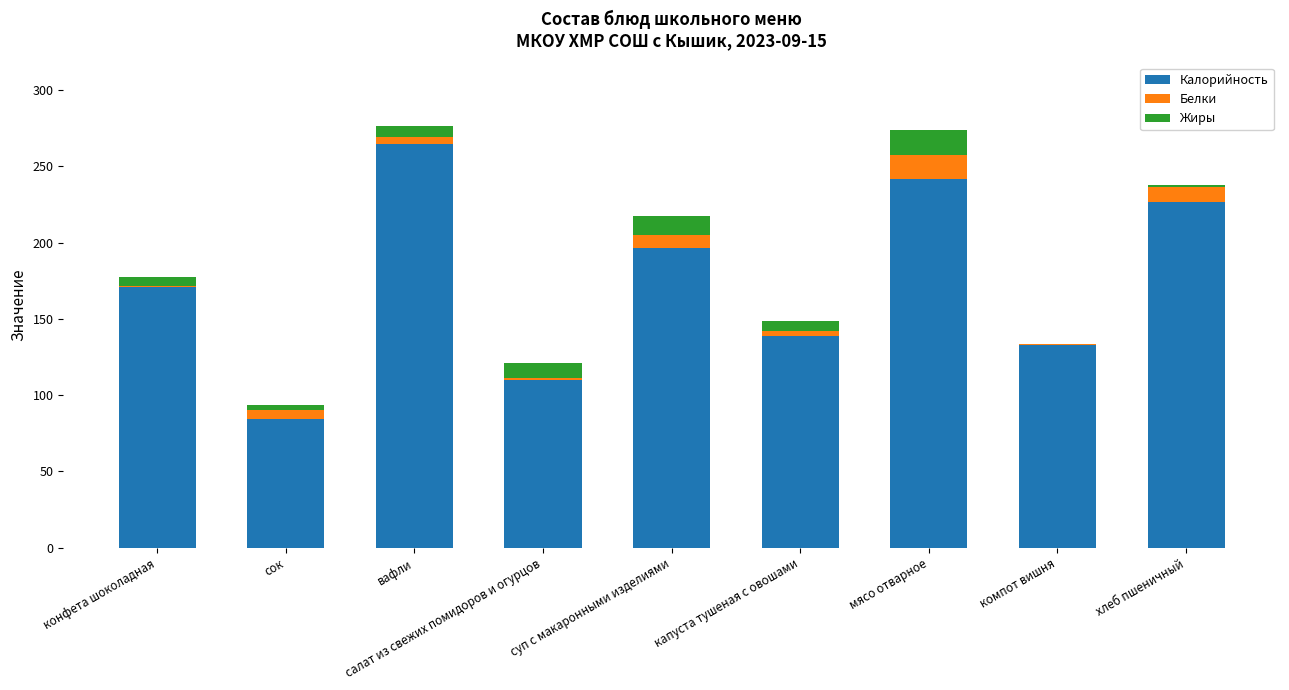

What is the sum of all Калорийность values?

1565.3